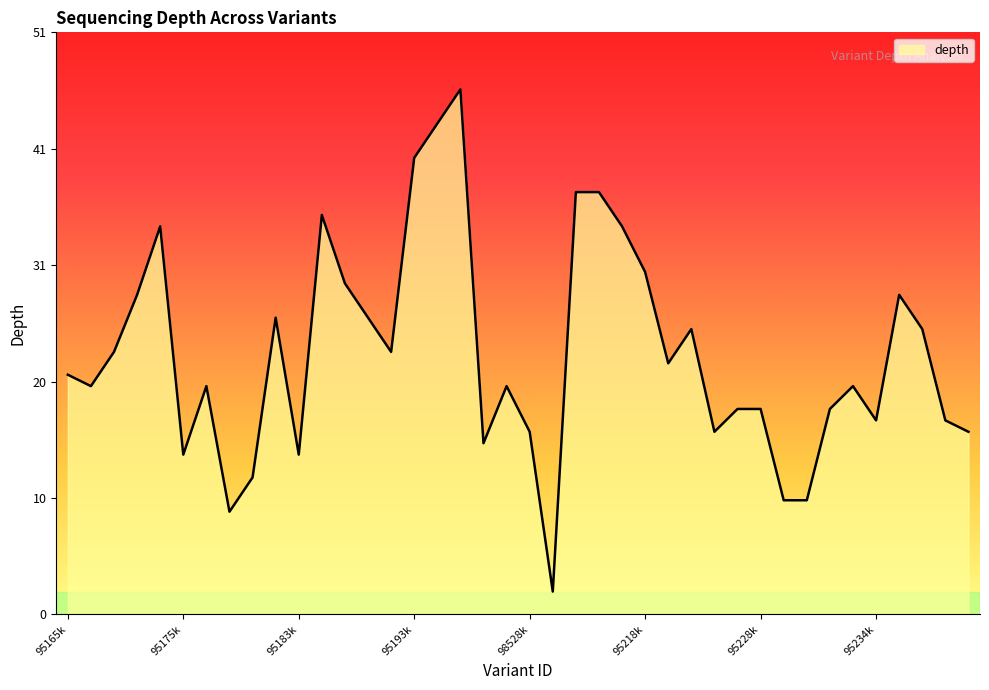

Reading left to right, what are all the values shown in this chart?

21	20	23	28	34	14	20	9	12	26	14	35	29	26	23	40	43	46	15	20	16	2	37	37	34	30	22	25	16	18	18	10	10	18	20	17	28	25	17	16